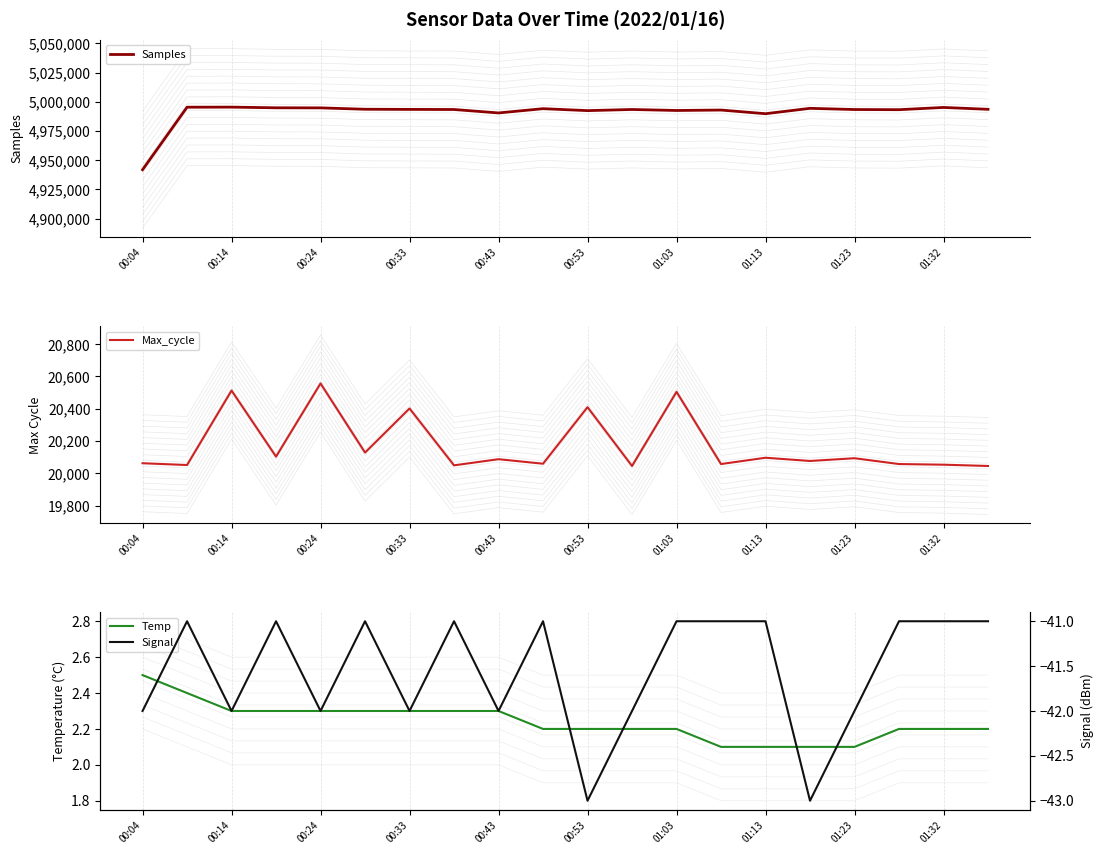

What is the lowest value of the Temp series?

2.1